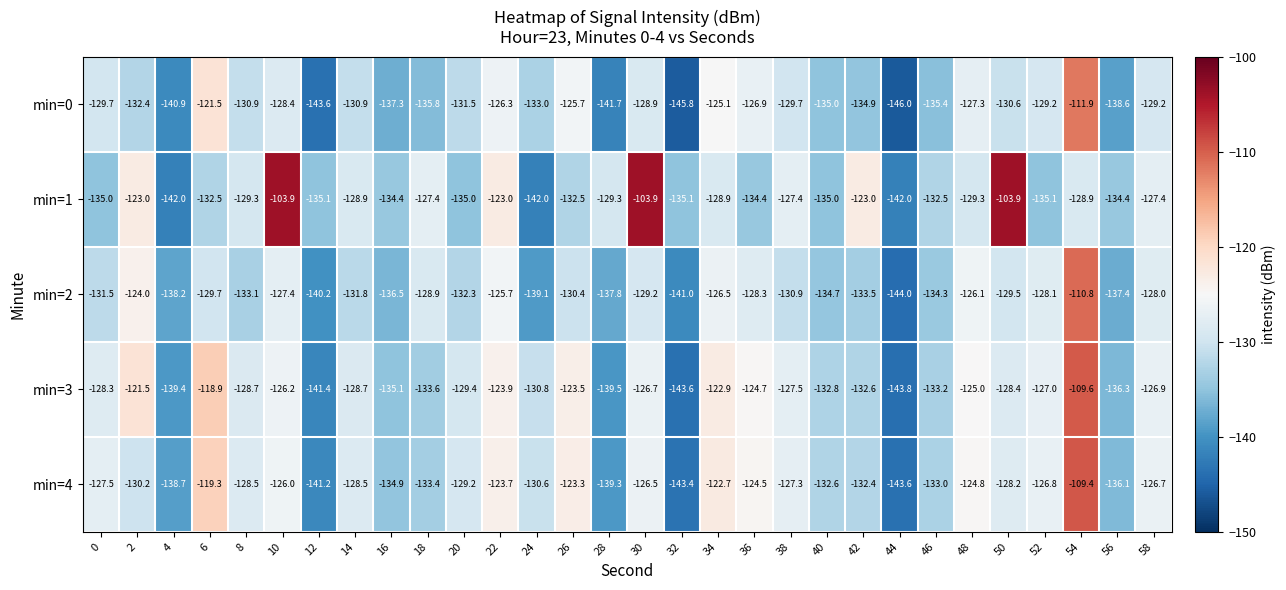

Is it true that min=4 equals -230.4 at 42?

False